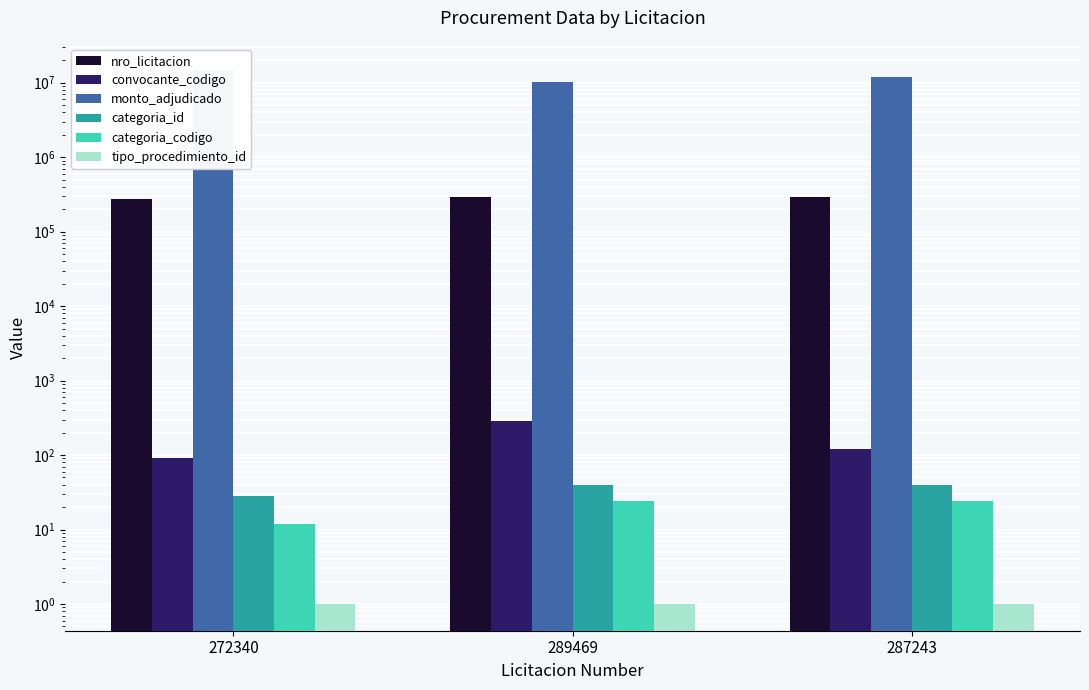

How many bars are there in each group?

6